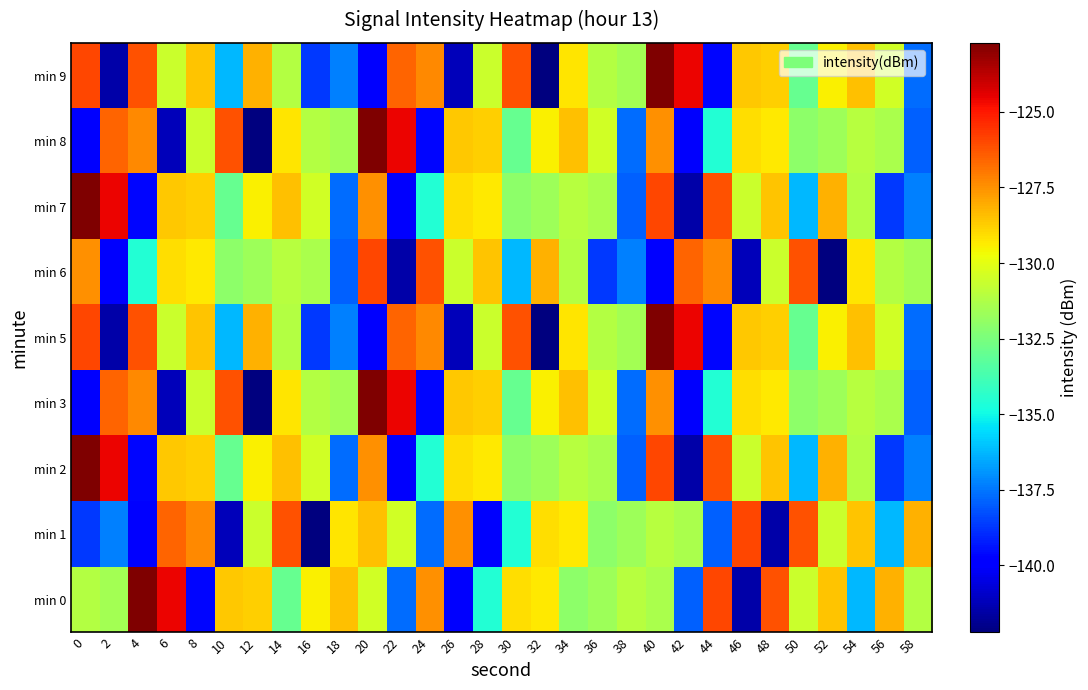

Reading left to right, what are all the values shown in this chart?

min 0: 0=-131.2	2=-131.5	4=-122.7	6=-124.6	8=-139.7	10=-128.6	12=-128.8	14=-133.0	16=-129.5	18=-128.5	20=-130.4	22=-137.7	24=-127.4	26=-140.0	28=-134.6	30=-129.1	32=-129.3	34=-132.1	36=-131.7	38=-131.1	40=-131.3	42=-137.9	44=-125.9	46=-141.5	48=-126.2	50=-130.6	52=-128.6	54=-136.2	56=-128.2	58=-131.2
min 1: 0=-138.7	2=-137.3	4=-139.7	6=-126.6	8=-127.3	10=-141.2	12=-130.6	14=-126.2	16=-142.2	18=-129.2	20=-128.5	22=-130.4	24=-137.7	26=-127.4	28=-140.0	30=-134.6	32=-129.1	34=-129.3	36=-132.1	38=-131.7	40=-131.1	42=-131.3	44=-137.9	46=-125.9	48=-141.5	50=-126.2	52=-130.6	54=-128.6	56=-136.2	58=-128.2
min 2: 0=-122.7	2=-124.6	4=-139.7	6=-128.6	8=-128.8	10=-133.0	12=-129.5	14=-128.5	16=-130.4	18=-137.7	20=-127.4	22=-140.0	24=-134.6	26=-129.1	28=-129.3	30=-132.1	32=-131.7	34=-131.1	36=-131.3	38=-137.9	40=-125.9	42=-141.5	44=-126.2	46=-130.6	48=-128.6	50=-136.2	52=-128.2	54=-131.2	56=-138.7	58=-137.3
min 3: 0=-139.7	2=-126.6	4=-127.3	6=-141.2	8=-130.6	10=-126.2	12=-142.2	14=-129.2	16=-131.2	18=-131.5	20=-122.7	22=-124.6	24=-139.7	26=-128.6	28=-128.8	30=-133.0	32=-129.5	34=-128.5	36=-130.4	38=-137.7	40=-127.4	42=-140.0	44=-134.6	46=-129.1	48=-129.3	50=-132.1	52=-131.7	54=-131.1	56=-131.3	58=-137.9
min 5: 0=-125.9	2=-141.5	4=-126.2	6=-130.6	8=-128.6	10=-136.2	12=-128.2	14=-131.2	16=-138.7	18=-137.3	20=-139.7	22=-126.6	24=-127.3	26=-141.2	28=-130.6	30=-126.2	32=-142.2	34=-129.2	36=-131.2	38=-131.5	40=-122.7	42=-124.6	44=-139.7	46=-128.6	48=-128.8	50=-133.0	52=-129.5	54=-128.5	56=-130.4	58=-137.7
min 6: 0=-127.4	2=-140.0	4=-134.6	6=-129.1	8=-129.3	10=-132.1	12=-131.7	14=-131.1	16=-131.3	18=-137.9	20=-125.9	22=-141.5	24=-126.2	26=-130.6	28=-128.6	30=-136.2	32=-128.2	34=-131.2	36=-138.7	38=-137.3	40=-139.7	42=-126.6	44=-127.3	46=-141.2	48=-130.6	50=-126.2	52=-142.2	54=-129.2	56=-131.2	58=-131.5
min 7: 0=-122.7	2=-124.6	4=-139.7	6=-128.6	8=-128.8	10=-133.0	12=-129.5	14=-128.5	16=-130.4	18=-137.7	20=-127.4	22=-140.0	24=-134.6	26=-129.1	28=-129.3	30=-132.1	32=-131.7	34=-131.1	36=-131.3	38=-137.9	40=-125.9	42=-141.5	44=-126.2	46=-130.6	48=-128.6	50=-136.2	52=-128.2	54=-131.2	56=-138.7	58=-137.3
min 8: 0=-139.7	2=-126.6	4=-127.3	6=-141.2	8=-130.6	10=-126.2	12=-142.2	14=-129.2	16=-131.2	18=-131.5	20=-122.7	22=-124.6	24=-139.7	26=-128.6	28=-128.8	30=-133.0	32=-129.5	34=-128.5	36=-130.4	38=-137.7	40=-127.4	42=-140.0	44=-134.6	46=-129.1	48=-129.3	50=-132.1	52=-131.7	54=-131.1	56=-131.3	58=-137.9
min 9: 0=-125.9	2=-141.5	4=-126.2	6=-130.6	8=-128.6	10=-136.2	12=-128.2	14=-131.2	16=-138.7	18=-137.3	20=-139.7	22=-126.6	24=-127.3	26=-141.2	28=-130.6	30=-126.2	32=-142.2	34=-129.2	36=-131.2	38=-131.5	40=-122.7	42=-124.6	44=-139.7	46=-128.6	48=-128.8	50=-133.0	52=-129.5	54=-128.5	56=-130.4	58=-137.7